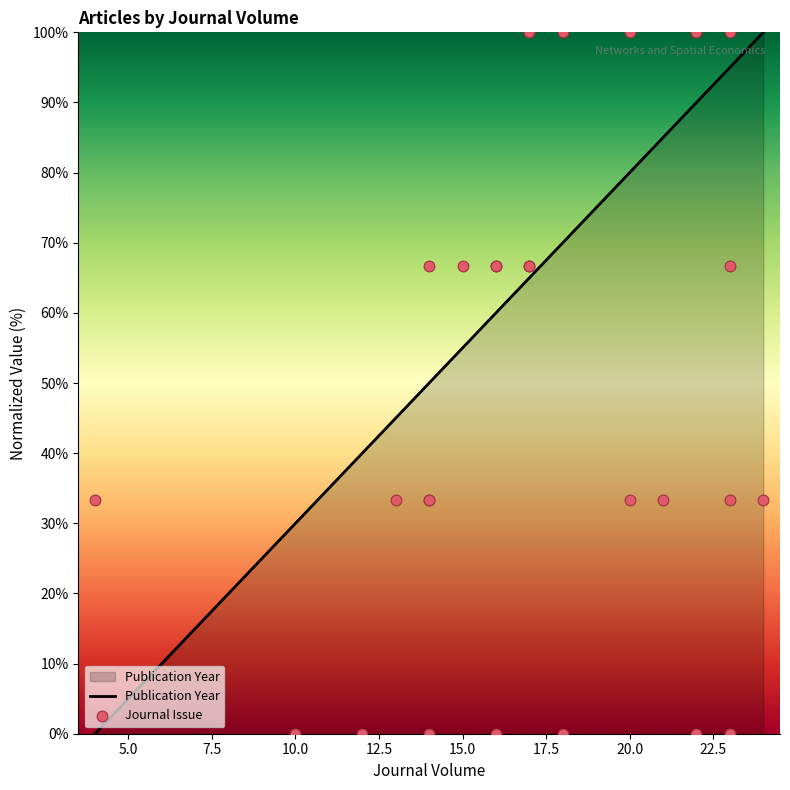

What are all the series names shown in the legend?

Publication Year, Journal Issue